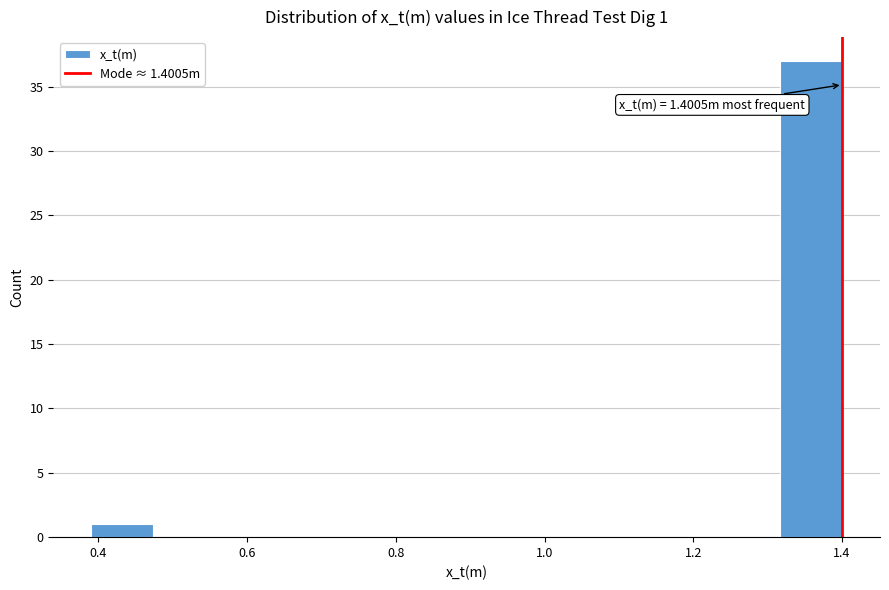

Which range on the x-axis has the tallest bar?

1.32 to 1.40